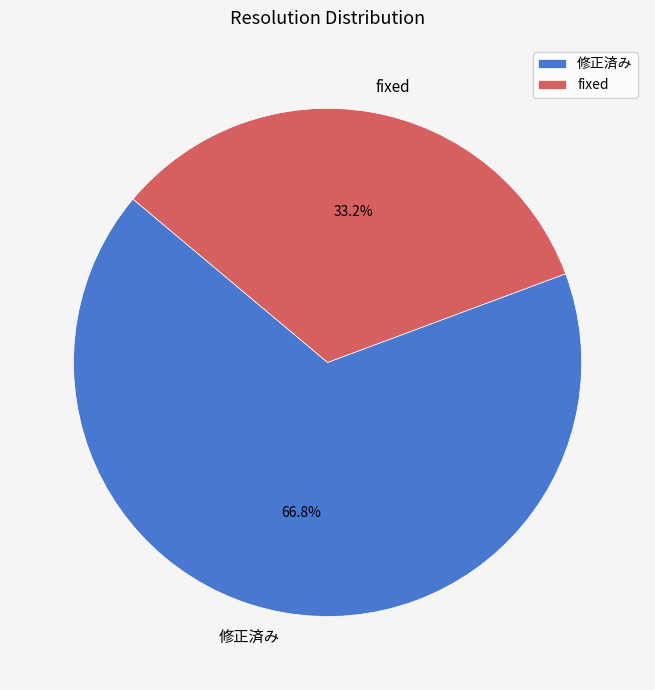

Between 修正済み and fixed, which is larger?

修正済み